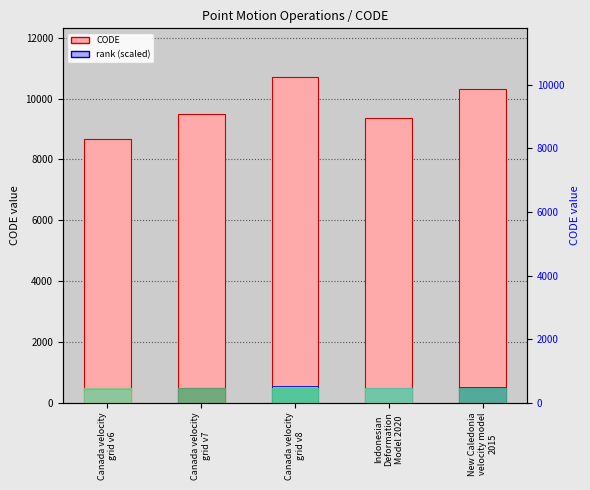

What are all the series names shown in the legend?

CODE, rank (scaled)